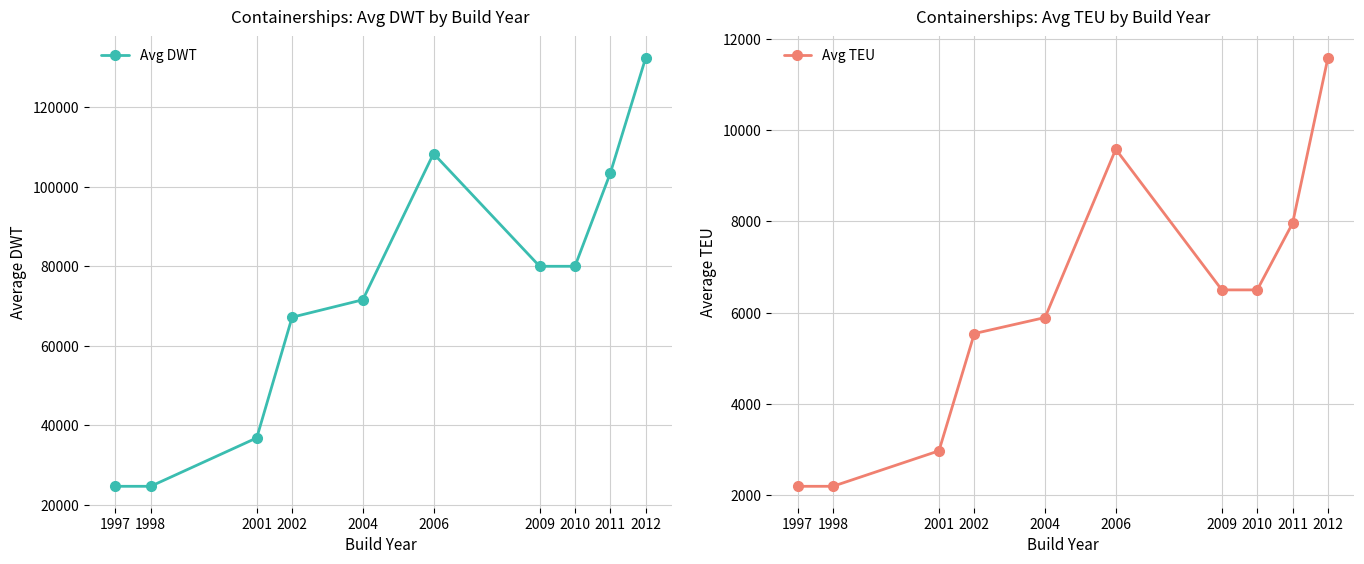

What is the sum of all Avg DWT values?

729185.3